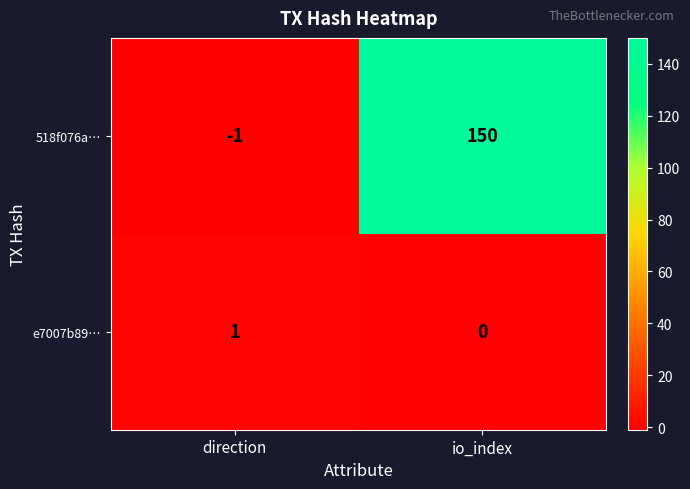

Count the number of data series in this chart.

2